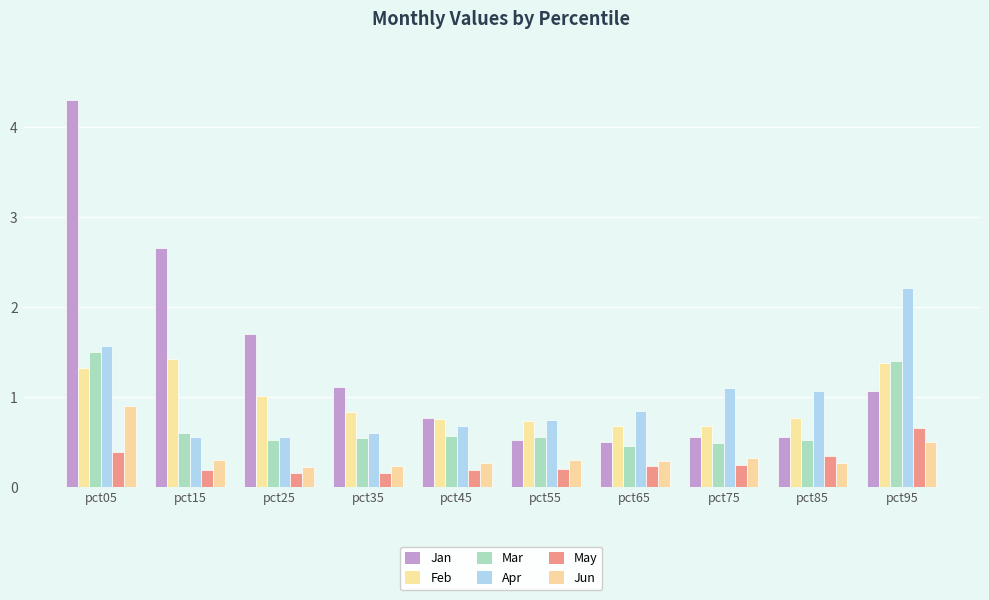

Reading right to left, list all the values displayed in this chart.

Jan: pct95=1.1	pct85=0.6	pct75=0.6	pct65=0.5	pct55=0.5	pct45=0.8	pct35=1.1	pct25=1.7	pct15=2.7	pct05=4.3
Feb: pct95=1.4	pct85=0.8	pct75=0.7	pct65=0.7	pct55=0.7	pct45=0.8	pct35=0.8	pct25=1.0	pct15=1.4	pct05=1.3
Mar: pct95=1.4	pct85=0.5	pct75=0.5	pct65=0.5	pct55=0.6	pct45=0.6	pct35=0.5	pct25=0.5	pct15=0.6	pct05=1.5
Apr: pct95=2.2	pct85=1.1	pct75=1.1	pct65=0.8	pct55=0.7	pct45=0.7	pct35=0.6	pct25=0.6	pct15=0.6	pct05=1.6
May: pct95=0.7	pct85=0.3	pct75=0.2	pct65=0.2	pct55=0.2	pct45=0.2	pct35=0.2	pct25=0.2	pct15=0.2	pct05=0.4
Jun: pct95=0.5	pct85=0.3	pct75=0.3	pct65=0.3	pct55=0.3	pct45=0.3	pct35=0.2	pct25=0.2	pct15=0.3	pct05=0.9